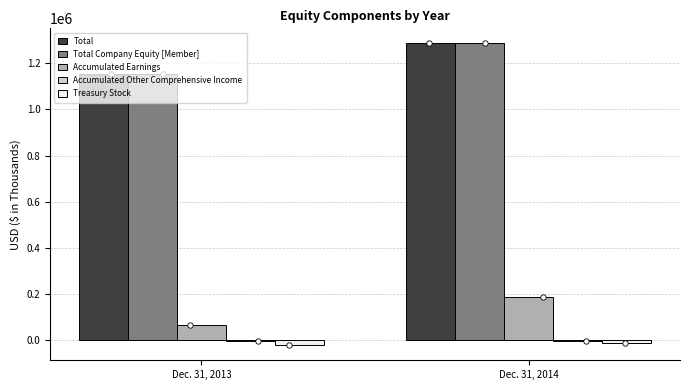

Which series has the largest Y range (max minus min)?

Total